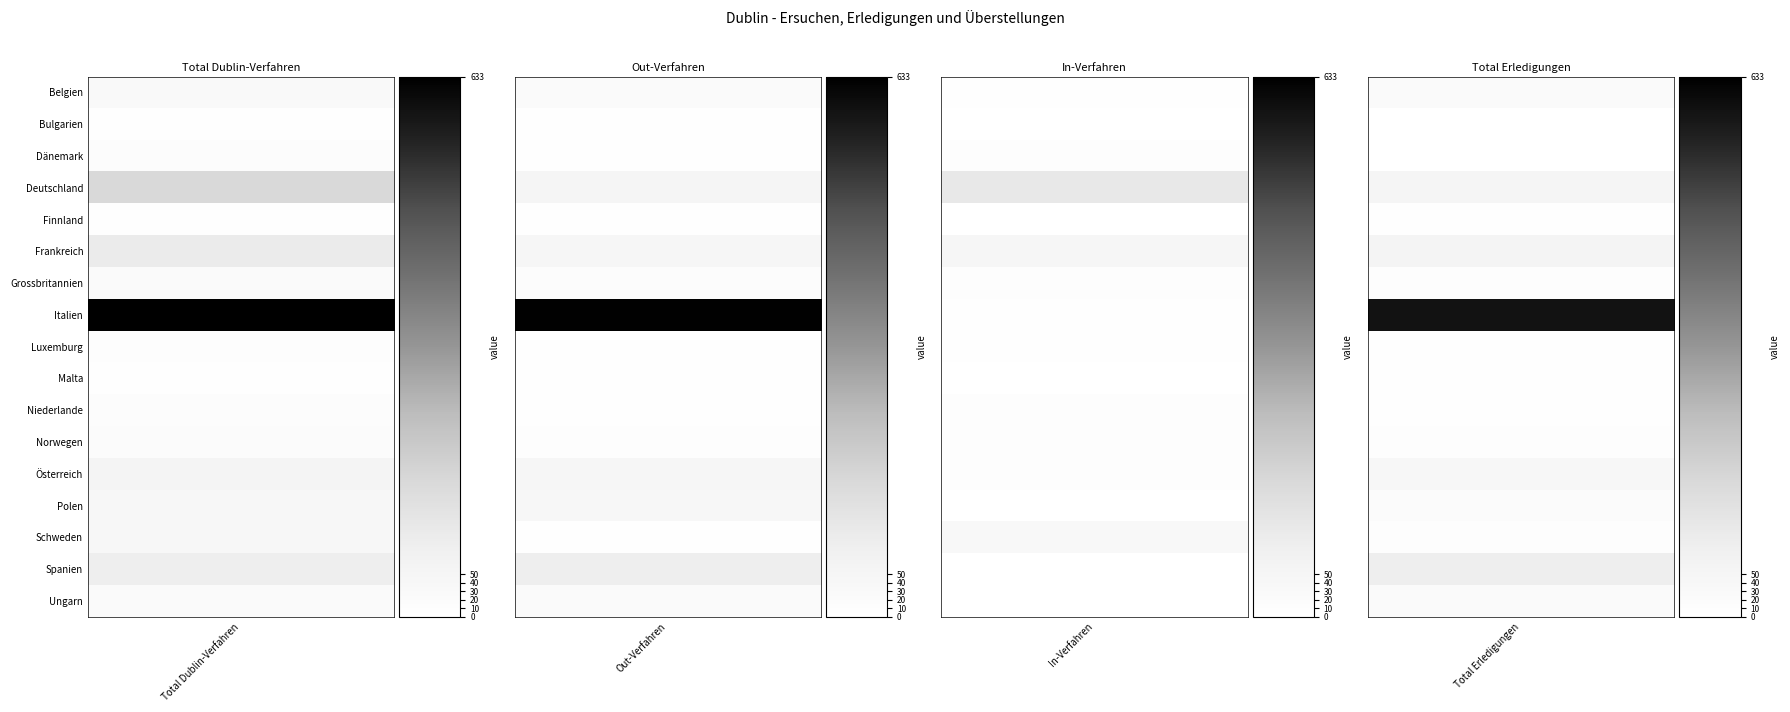

Is it true that Out-Verfahren equals 51 at 3?

True